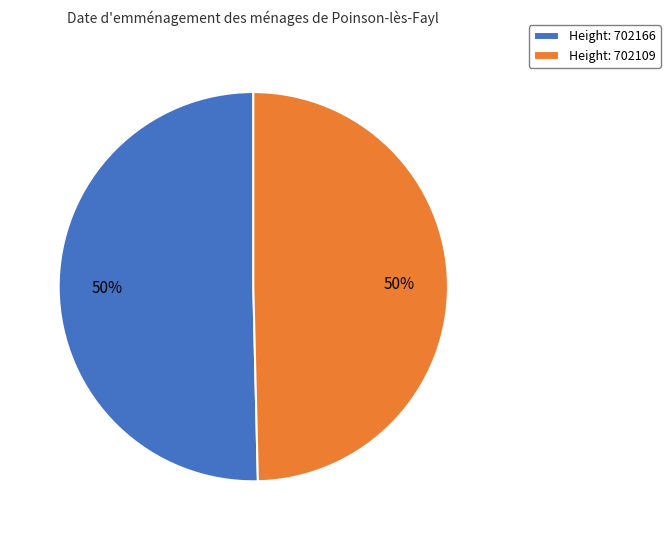

Do Height: 702109 and Height: 702166 together represent more than half of the pie?

Yes